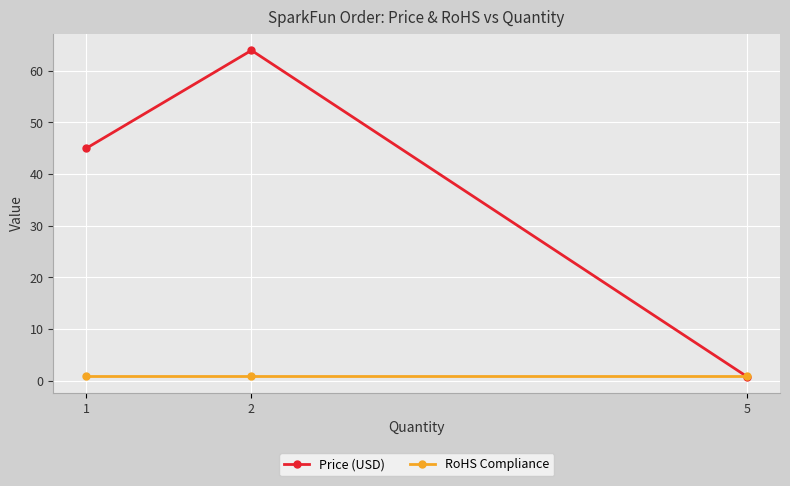

Which series changed the most between 1 and 5?

Price (USD)